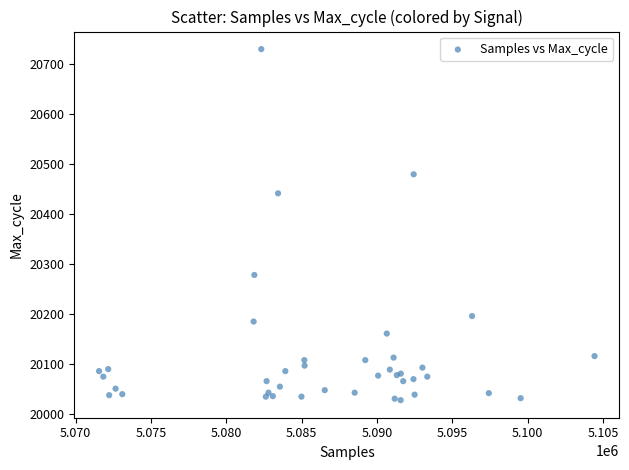

What Y value in the scatter plot is closest to 20378?

20441